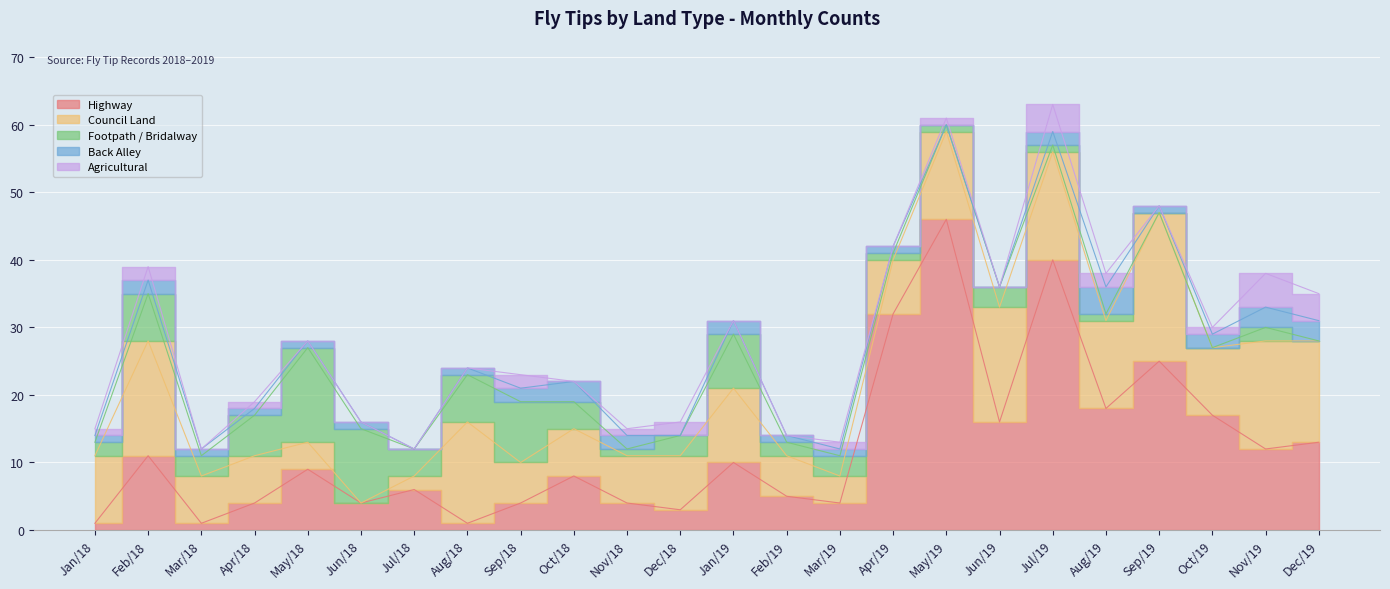

Reading left to right, list all the values displayed in this chart.

Highway: Jan/18=1	Feb/18=11	Mar/18=1	Apr/18=4	May/18=9	Jun/18=4	Jul/18=6	Aug/18=1	Sep/18=4	Oct/18=8	Nov/18=4	Dec/18=3	Jan/19=10	Feb/19=5	Mar/19=4	Apr/19=32	May/19=46	Jun/19=16	Jul/19=40	Aug/19=18	Sep/19=25	Oct/19=17	Nov/19=12	Dec/19=13
Council Land: Jan/18=10	Feb/18=17	Mar/18=7	Apr/18=7	May/18=4	Jun/18=0	Jul/18=2	Aug/18=15	Sep/18=6	Oct/18=7	Nov/18=7	Dec/18=8	Jan/19=11	Feb/19=6	Mar/19=4	Apr/19=8	May/19=13	Jun/19=17	Jul/19=16	Aug/19=13	Sep/19=22	Oct/19=10	Nov/19=16	Dec/19=15
Footpath / Bridalway: Jan/18=2	Feb/18=7	Mar/18=3	Apr/18=6	May/18=14	Jun/18=11	Jul/18=4	Aug/18=7	Sep/18=9	Oct/18=4	Nov/18=1	Dec/18=3	Jan/19=8	Feb/19=2	Mar/19=3	Apr/19=1	May/19=1	Jun/19=3	Jul/19=1	Aug/19=1	Sep/19=0	Oct/19=0	Nov/19=2	Dec/19=0
Back Alley: Jan/18=1	Feb/18=2	Mar/18=1	Apr/18=1	May/18=1	Jun/18=1	Jul/18=0	Aug/18=1	Sep/18=2	Oct/18=3	Nov/18=2	Dec/18=0	Jan/19=2	Feb/19=1	Mar/19=1	Apr/19=1	May/19=0	Jun/19=0	Jul/19=2	Aug/19=4	Sep/19=1	Oct/19=2	Nov/19=3	Dec/19=3
Agricultural: Jan/18=1	Feb/18=2	Mar/18=0	Apr/18=1	May/18=0	Jun/18=0	Jul/18=0	Aug/18=0	Sep/18=2	Oct/18=0	Nov/18=1	Dec/18=2	Jan/19=0	Feb/19=0	Mar/19=1	Apr/19=0	May/19=1	Jun/19=0	Jul/19=4	Aug/19=2	Sep/19=0	Oct/19=1	Nov/19=5	Dec/19=4